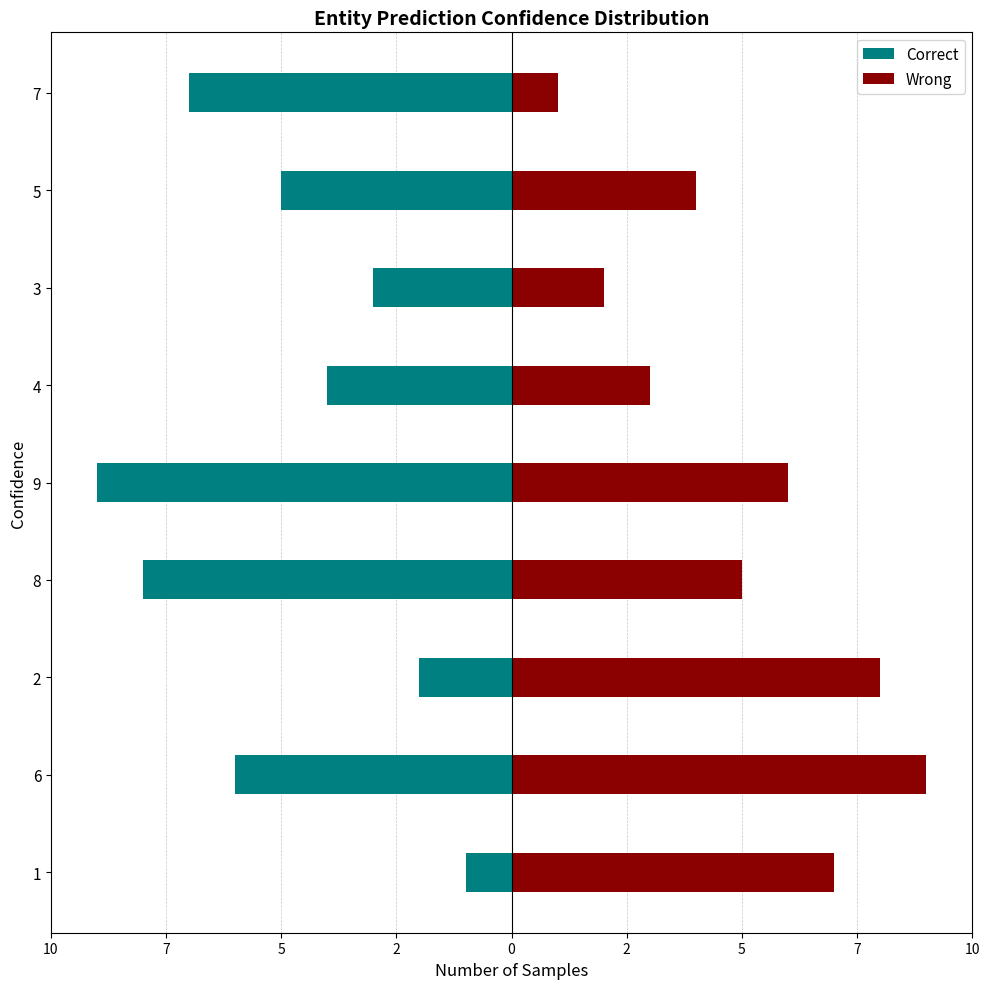

Reading left to right, what are all the values shown in this chart?

Correct: -1	-6	-2	-8	-9	-4	-3	-5	-7
Wrong: 7	9	8	5	6	3	2	4	1